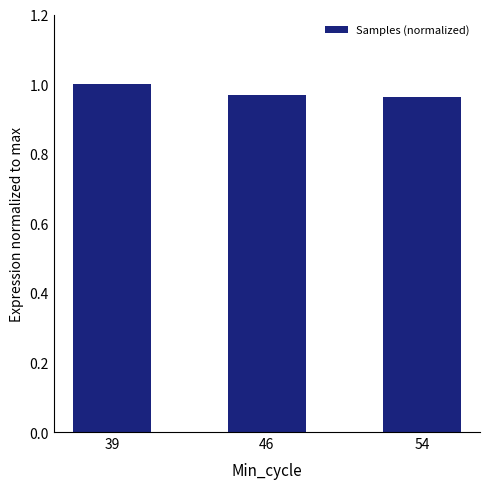

What is the sum of the values at 46 and 54?

1.9